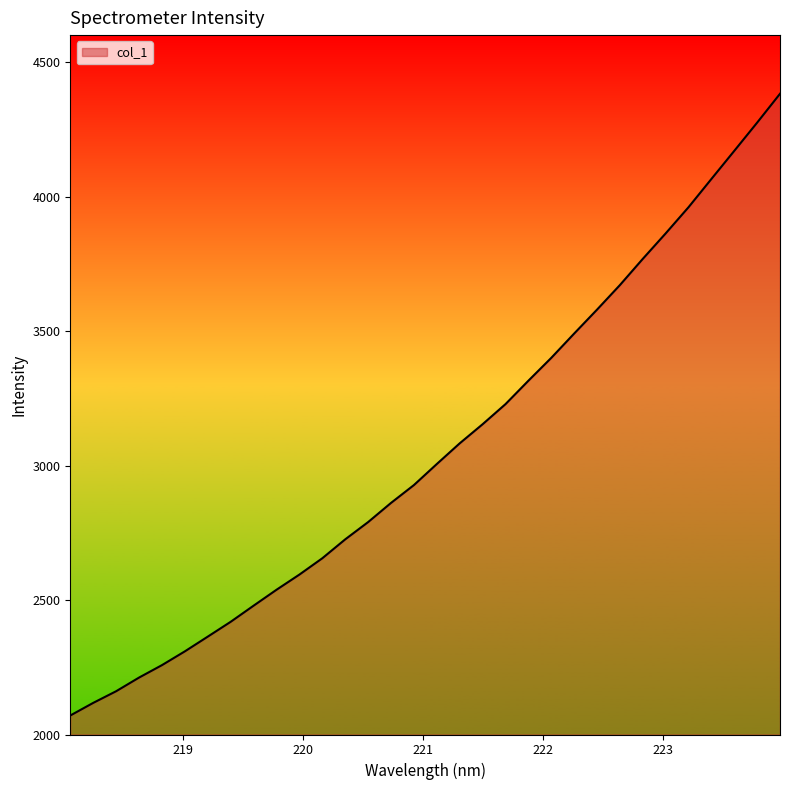

What is the smallest value displayed?

2070.6